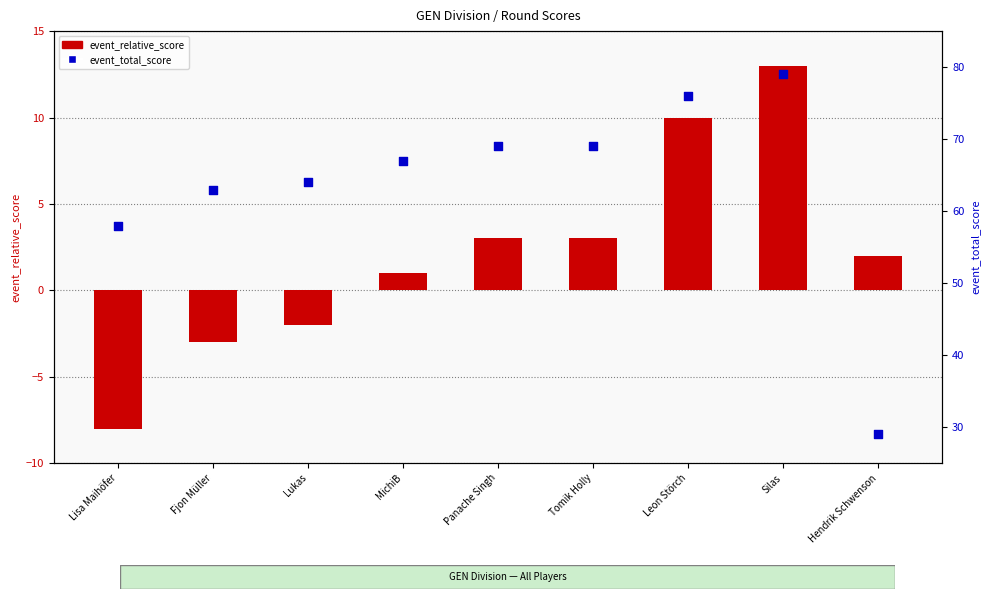

At how many categories does at least one series exceed 68?

4